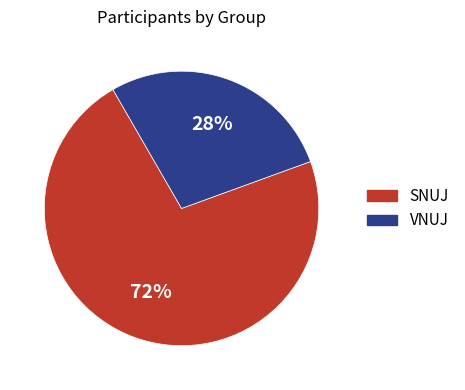

True or false: SNUJ accounts for 72% of the total.

True